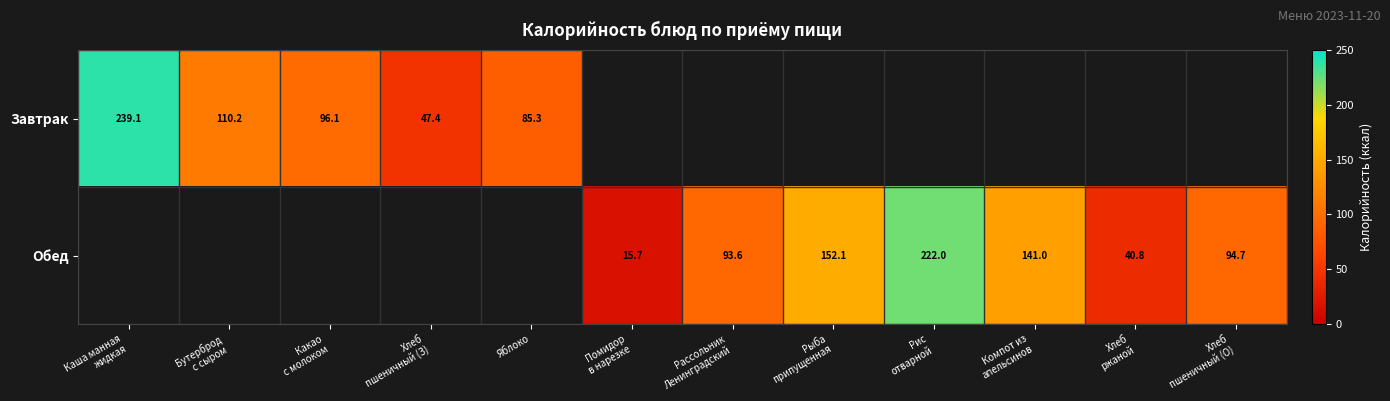

What is the approximate value of Обед at Рассольник Ленинградский?

93.6